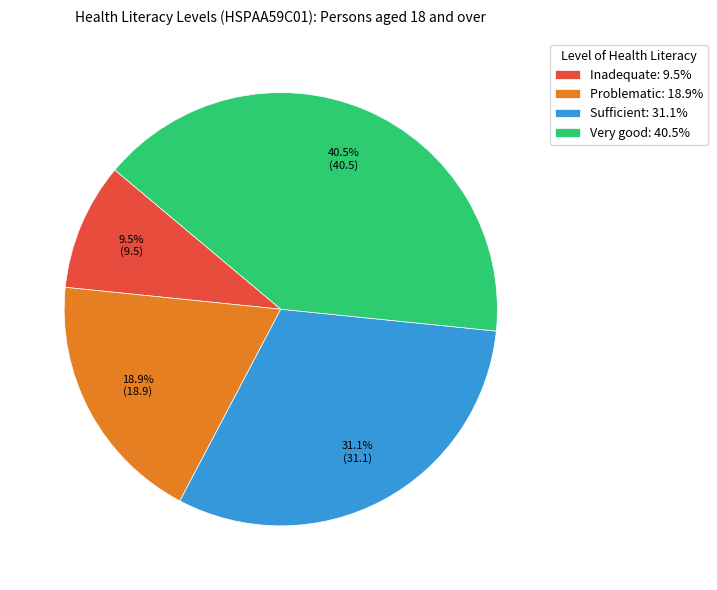

Combined, do Problematic: 18.9% and Very good: 40.5% account for over 50%?

Yes